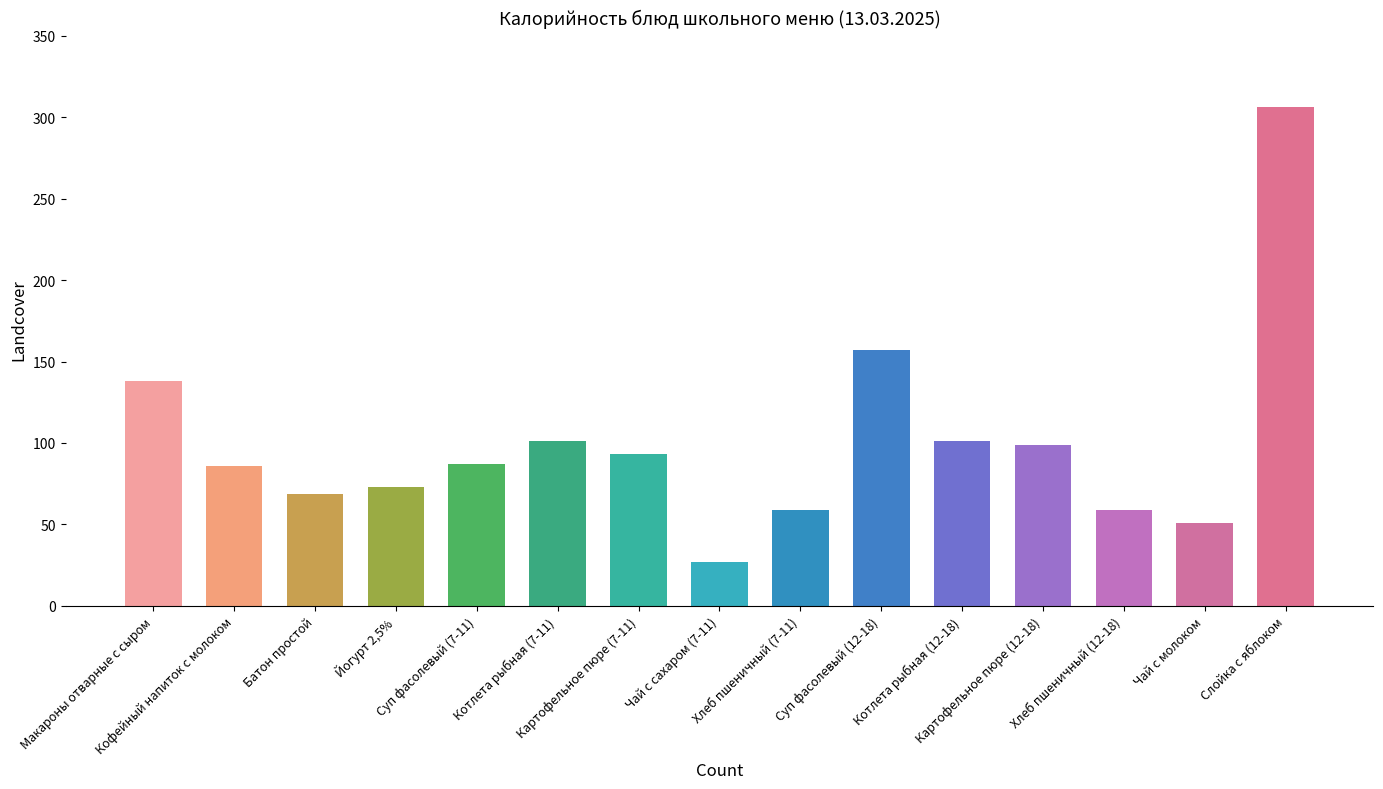

What is the value of the 10th bar from the left?

157